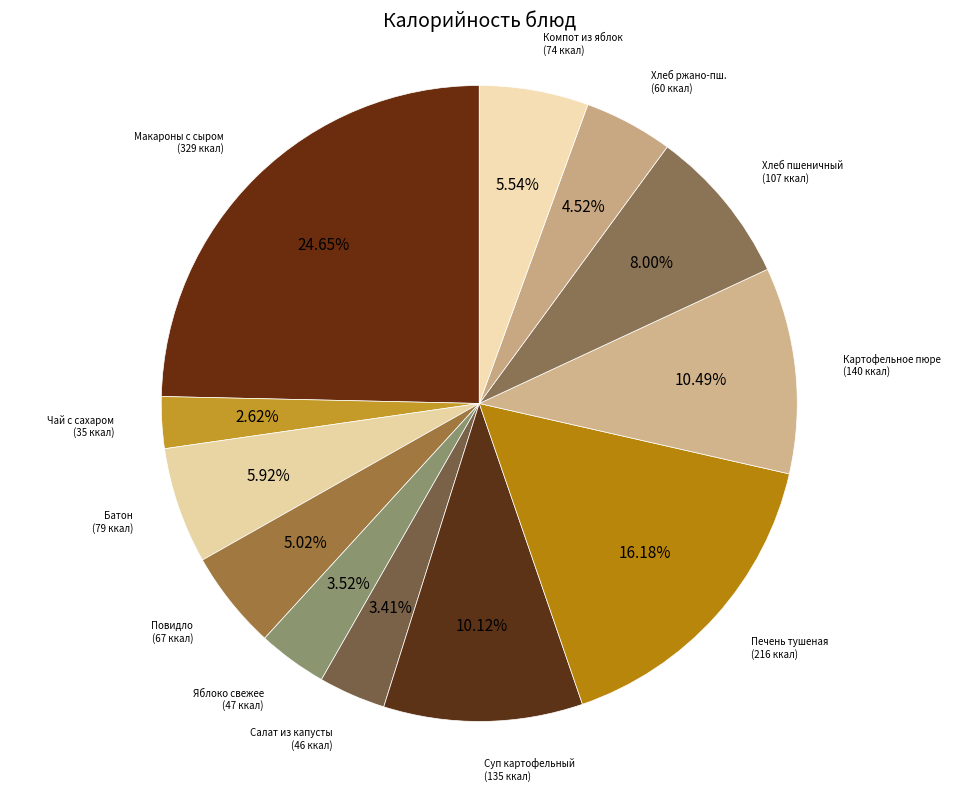

How many segments does this pie chart have?

12